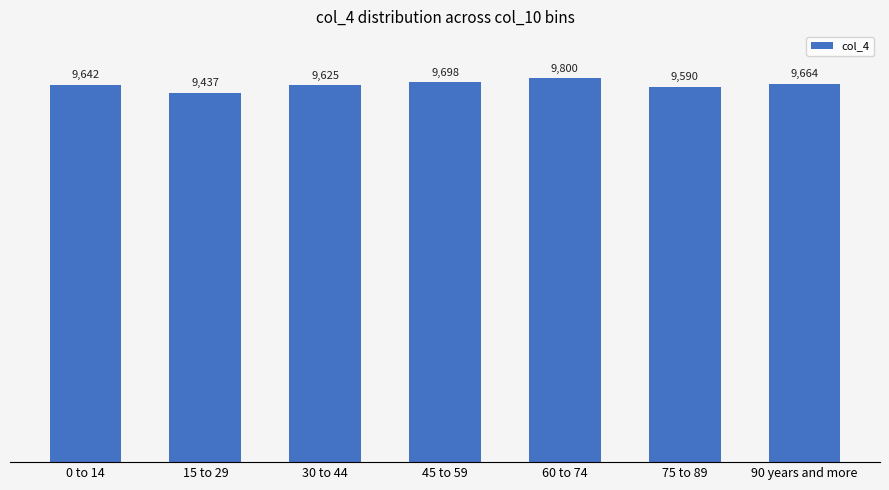

What is the sum of all values?

67456